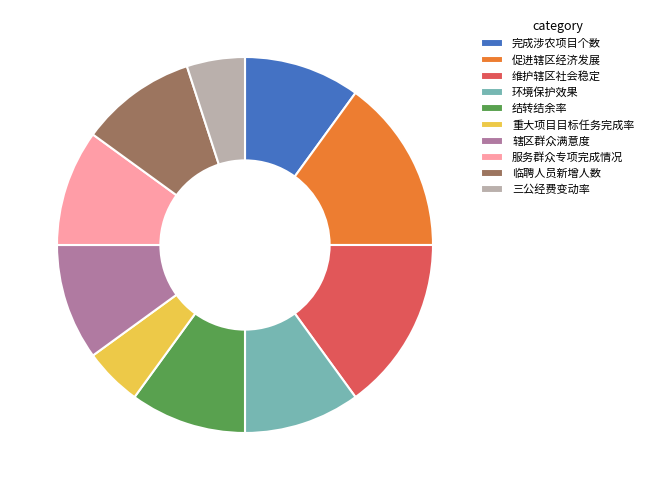

Approximately how many times larger is the value at 辖区群众满意度 compared to 维护辖区社会稳定?

0.7